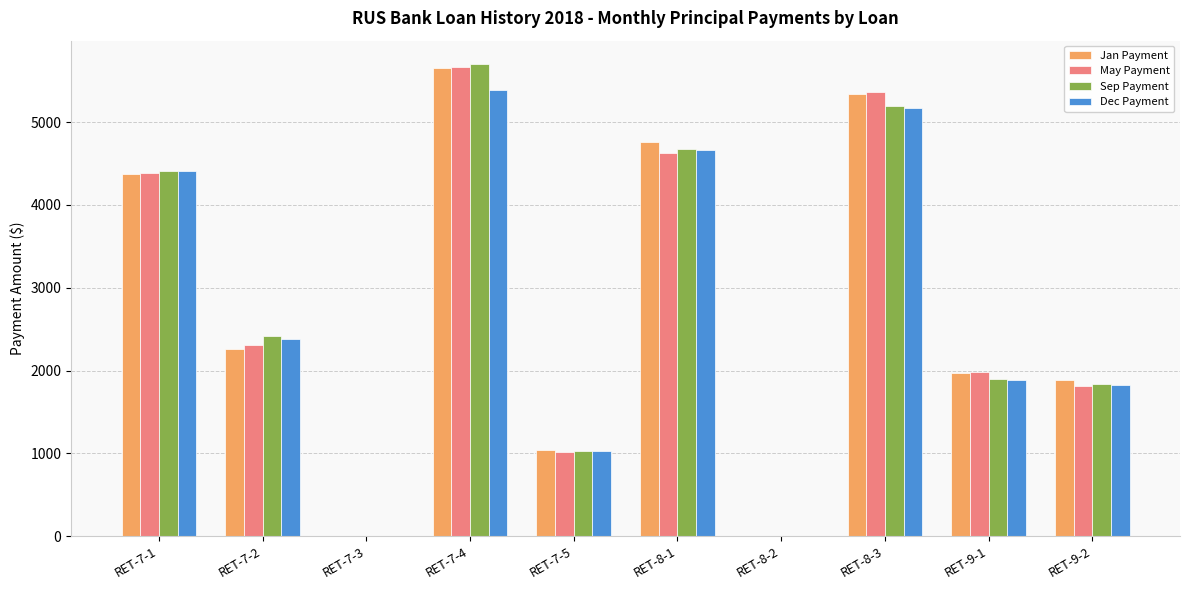

What is the spread (max minus min) of values at RET-7-2?

156.1